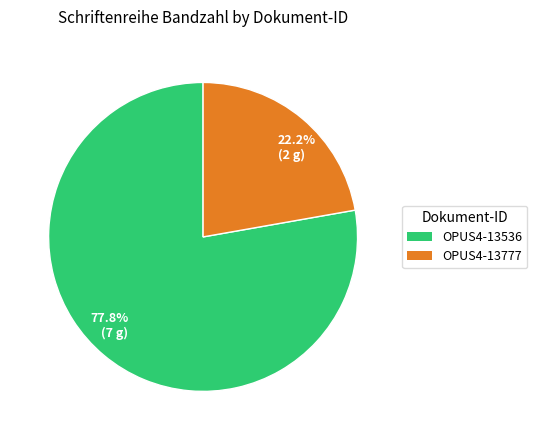

To the nearest percent, what is the difference between the largest and smallest slice percentages?

56%